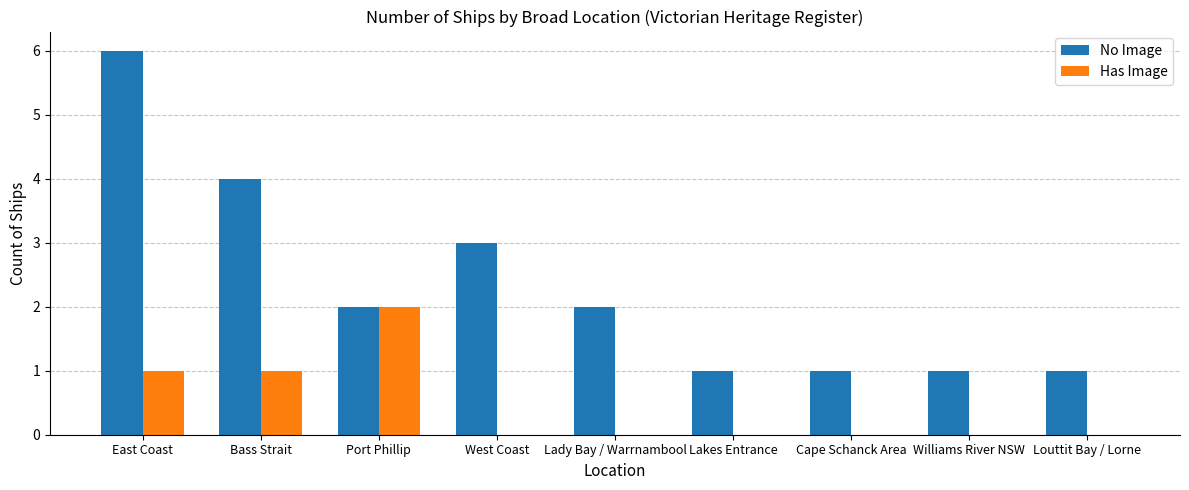

Count the number of data series in this chart.

2